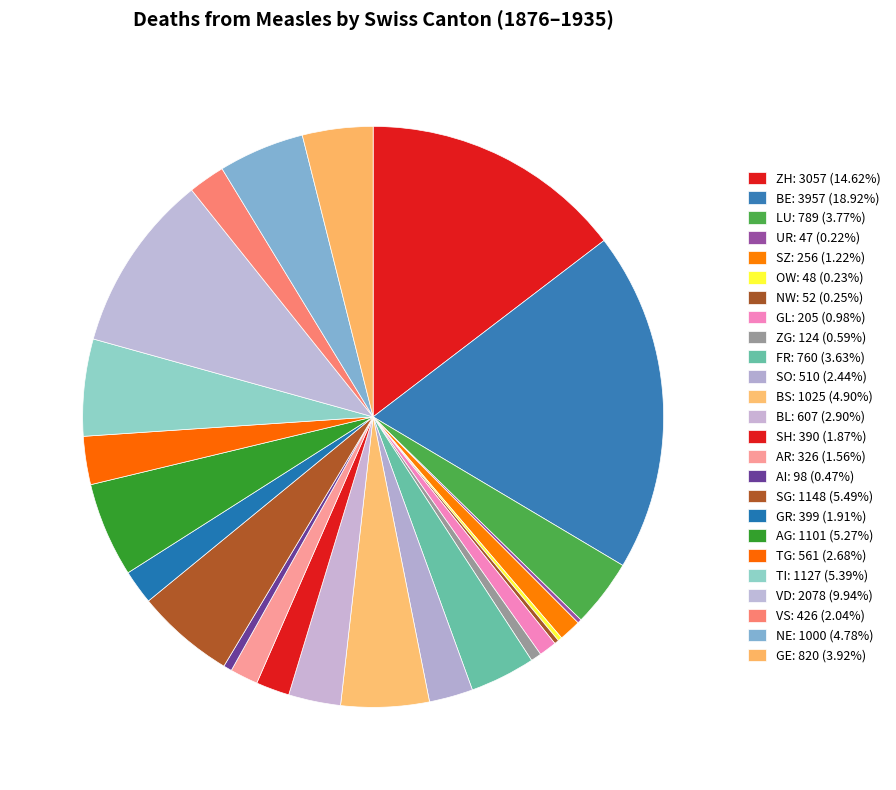

To the nearest percent, what is the difference between the largest and smallest slice percentages?

19%